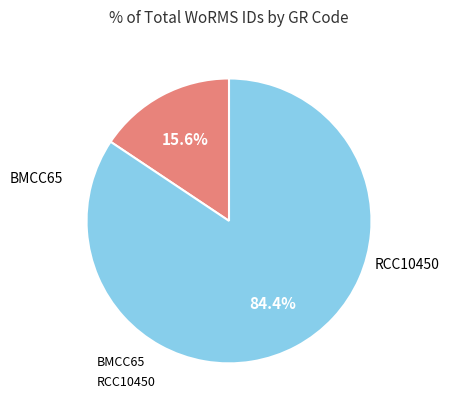

Which has a higher value, RCC10450 or BMCC65?

RCC10450